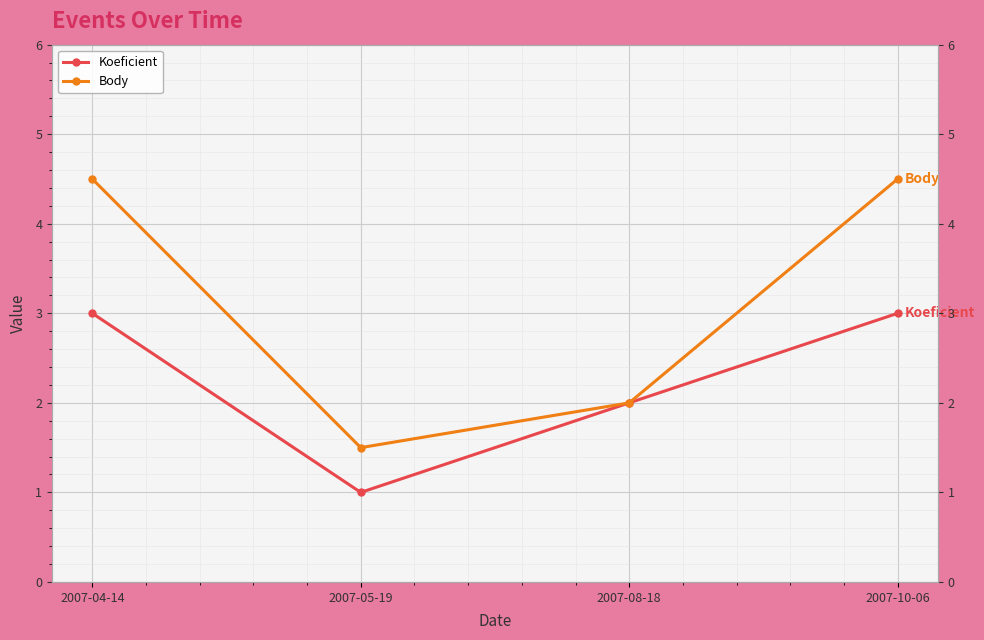

Which series has the largest range (max minus min)?

Body